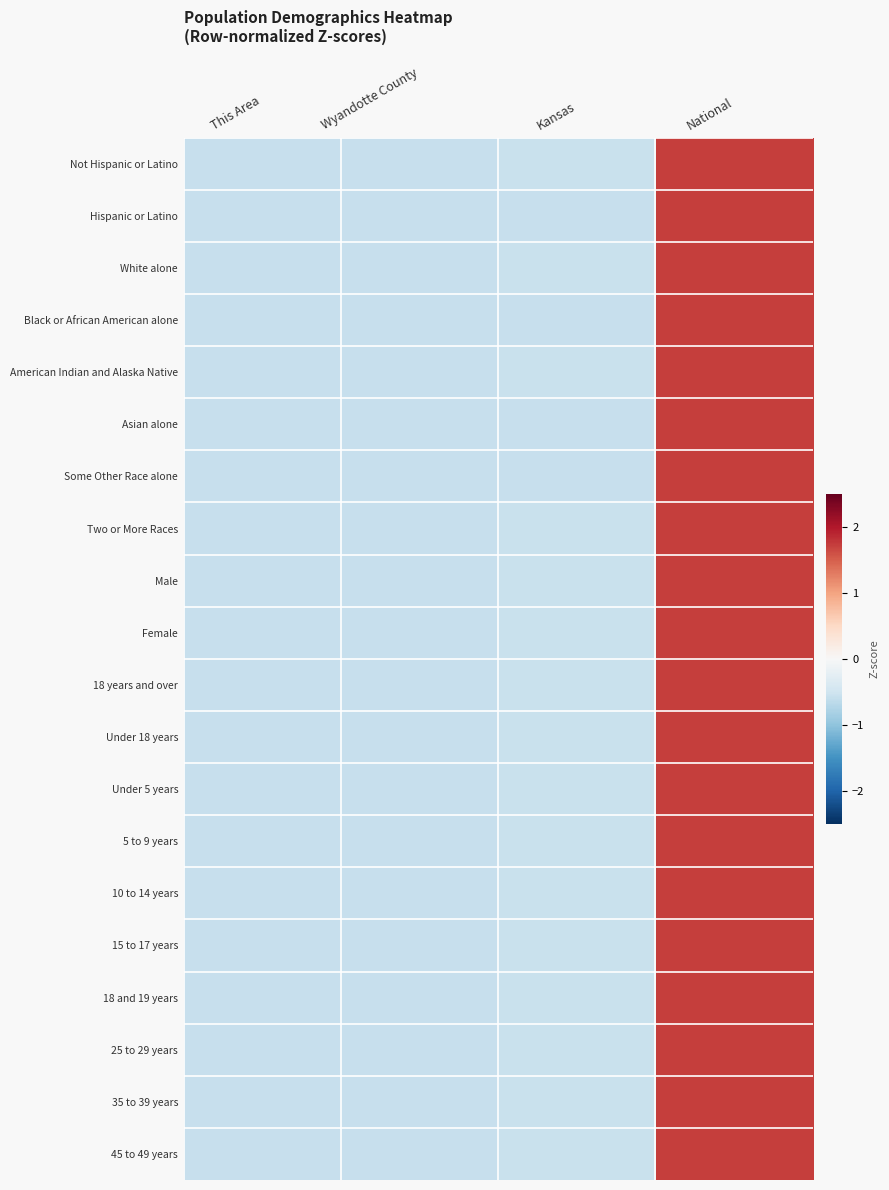

Reading left to right, extract all data points from this chart.

Not Hispanic or Latino: This Area=-0.6	Wyandotte County=-0.6	Kansas=-0.6	National=1.7
Hispanic or Latino: This Area=-0.6	Wyandotte County=-0.6	Kansas=-0.6	National=1.7
White alone: This Area=-0.6	Wyandotte County=-0.6	Kansas=-0.6	National=1.7
Black or African American alone: This Area=-0.6	Wyandotte County=-0.6	Kansas=-0.6	National=1.7
American Indian and Alaska Native: This Area=-0.6	Wyandotte County=-0.6	Kansas=-0.6	National=1.7
Asian alone: This Area=-0.6	Wyandotte County=-0.6	Kansas=-0.6	National=1.7
Some Other Race alone: This Area=-0.6	Wyandotte County=-0.6	Kansas=-0.6	National=1.7
Two or More Races: This Area=-0.6	Wyandotte County=-0.6	Kansas=-0.6	National=1.7
Male: This Area=-0.6	Wyandotte County=-0.6	Kansas=-0.6	National=1.7
Female: This Area=-0.6	Wyandotte County=-0.6	Kansas=-0.6	National=1.7
18 years and over: This Area=-0.6	Wyandotte County=-0.6	Kansas=-0.6	National=1.7
Under 18 years: This Area=-0.6	Wyandotte County=-0.6	Kansas=-0.6	National=1.7
Under 5 years: This Area=-0.6	Wyandotte County=-0.6	Kansas=-0.6	National=1.7
5 to 9 years: This Area=-0.6	Wyandotte County=-0.6	Kansas=-0.6	National=1.7
10 to 14 years: This Area=-0.6	Wyandotte County=-0.6	Kansas=-0.6	National=1.7
15 to 17 years: This Area=-0.6	Wyandotte County=-0.6	Kansas=-0.6	National=1.7
18 and 19 years: This Area=-0.6	Wyandotte County=-0.6	Kansas=-0.6	National=1.7
25 to 29 years: This Area=-0.6	Wyandotte County=-0.6	Kansas=-0.6	National=1.7
35 to 39 years: This Area=-0.6	Wyandotte County=-0.6	Kansas=-0.6	National=1.7
45 to 49 years: This Area=-0.6	Wyandotte County=-0.6	Kansas=-0.6	National=1.7